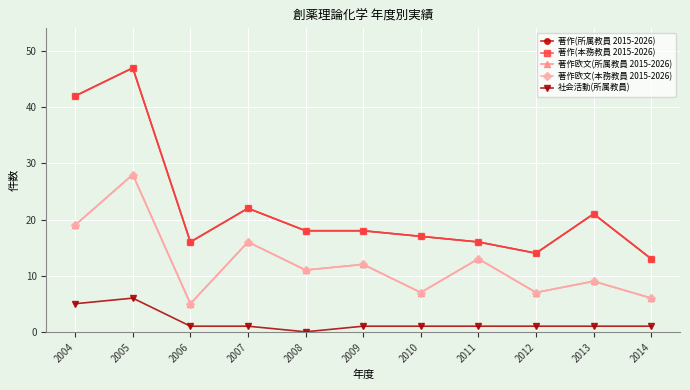

List the series in order of their peak value, lowest first.

社会活動(所属教員), 著作欧文(所属教員 2015-2026), 著作欧文(本務教員 2015-2026), 著作(所属教員 2015-2026), 著作(本務教員 2015-2026)